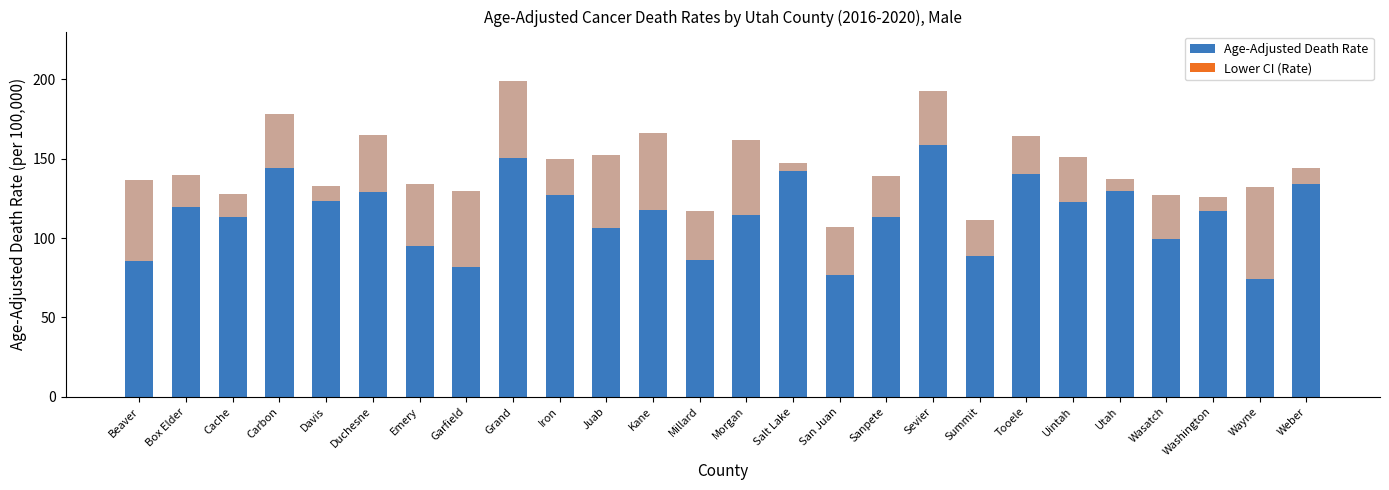

Is it true that Lower CI (Rate) equals 11.7 at Morgan?

False